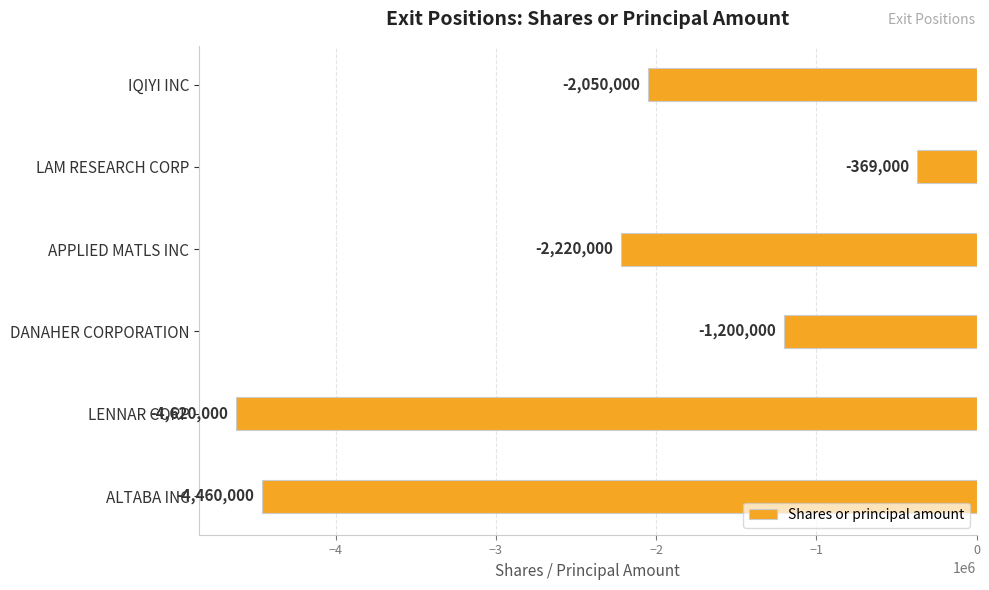

Count the number of values greater than -2050000.

2